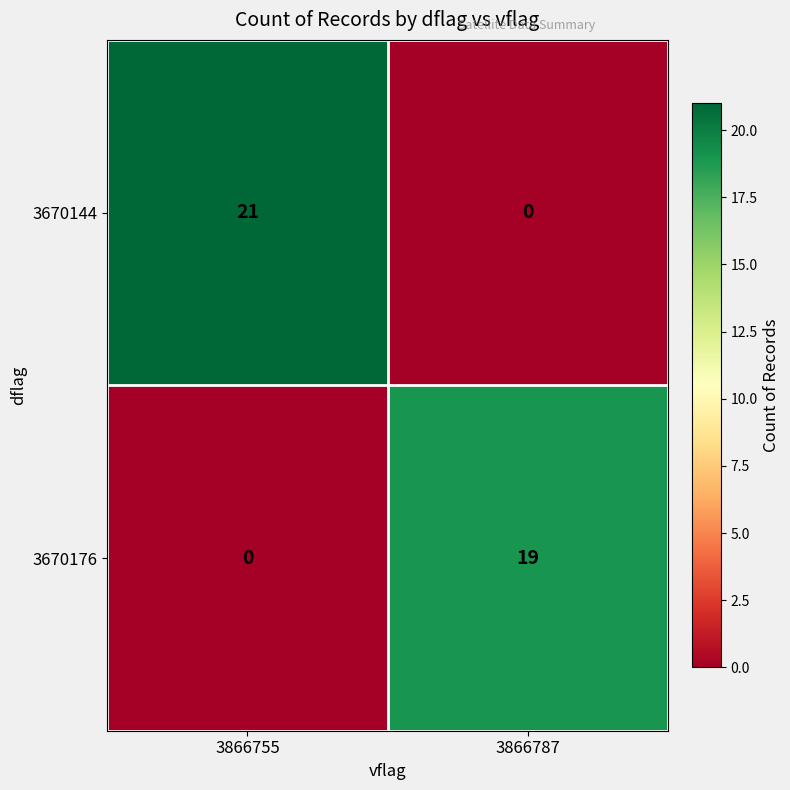

At which label is 3670144 closest to 10?

3866787